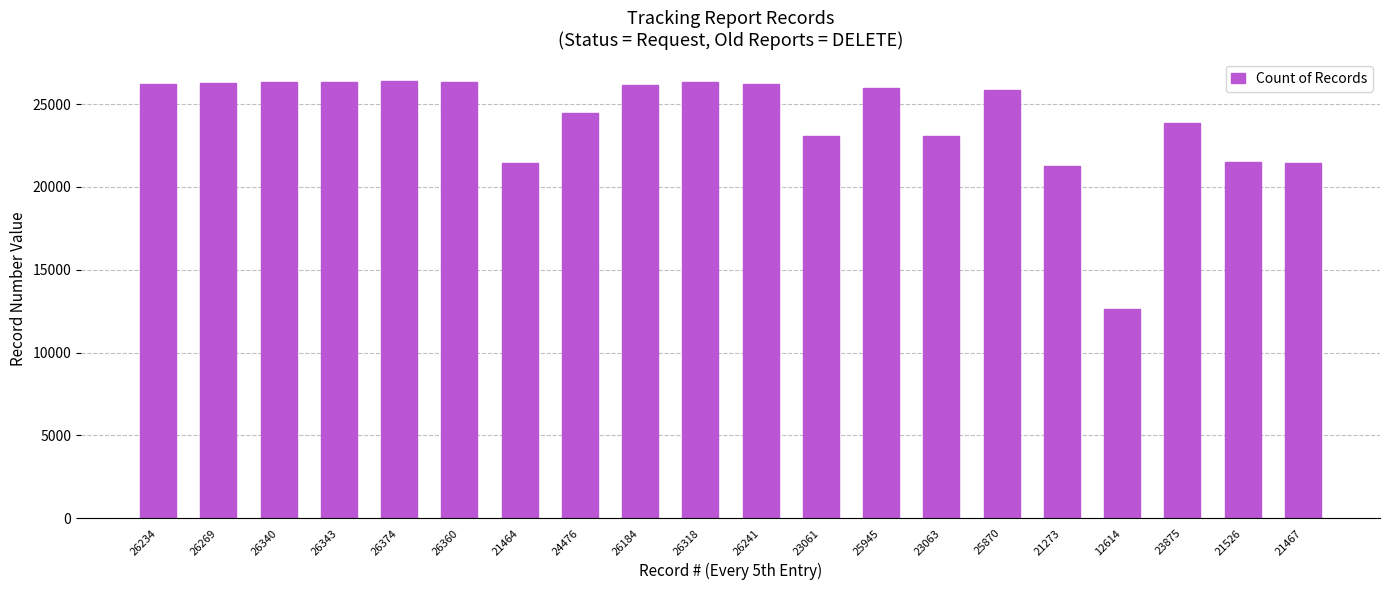

Which label corresponds to the smallest value in the chart?

12614